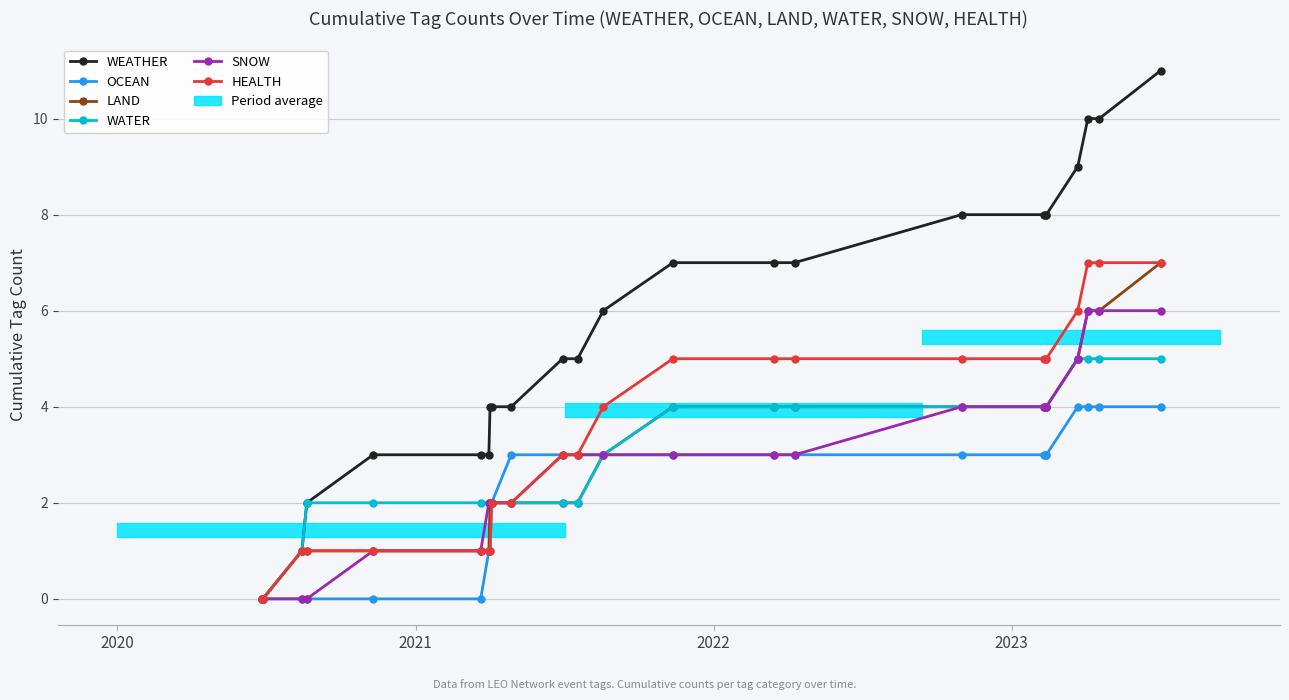

At how many categories does at least one series exceed 0?

22